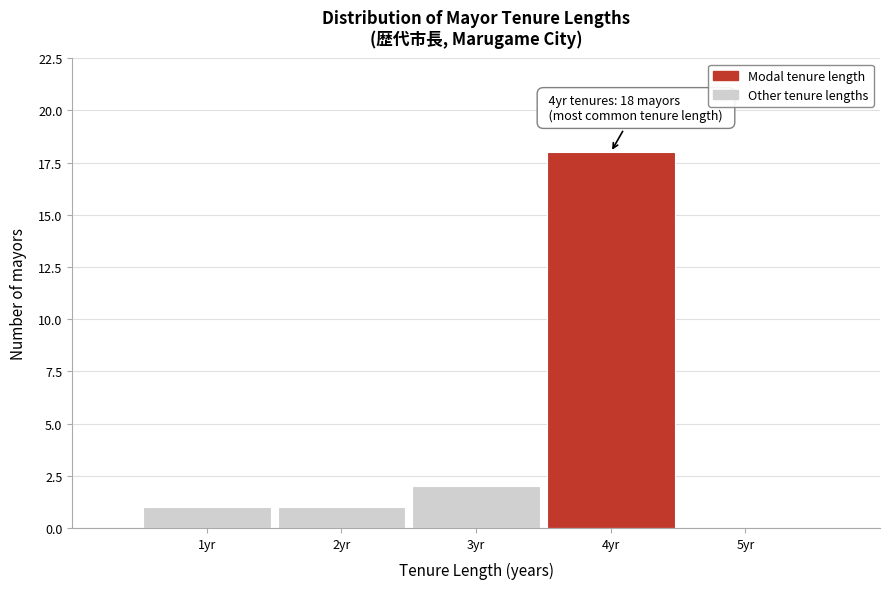

Which range on the x-axis has the tallest bar?

3.5 to 4.5